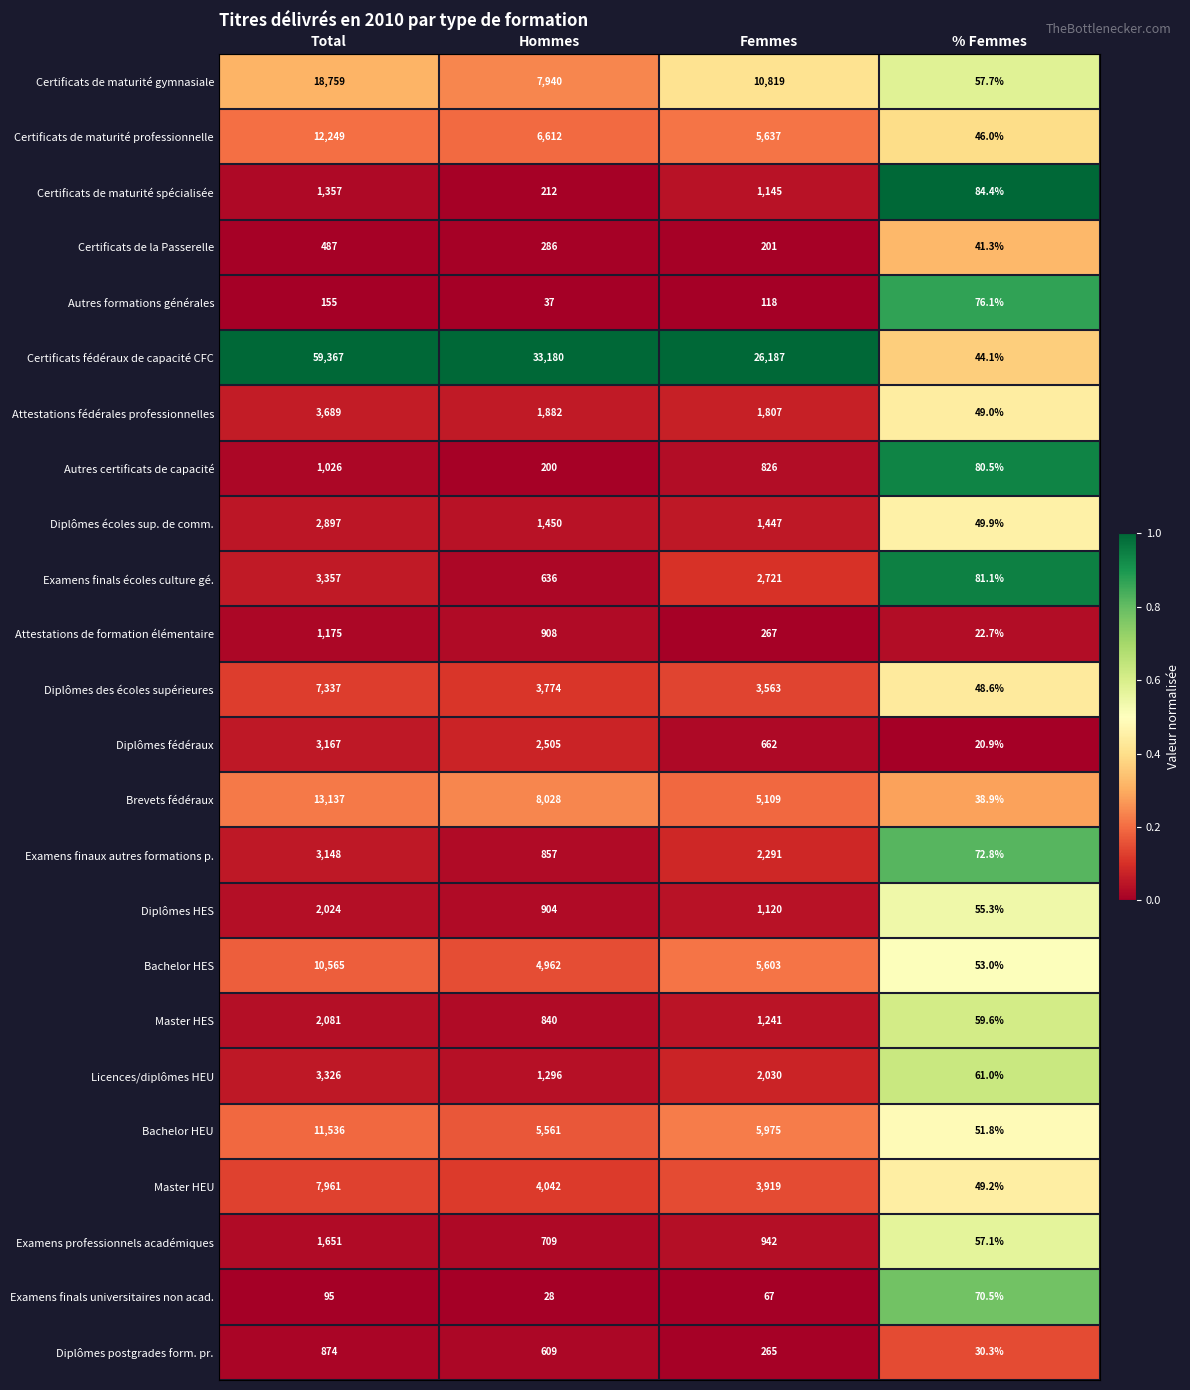

What is the difference between the highest and lowest values at Total?

59272.0